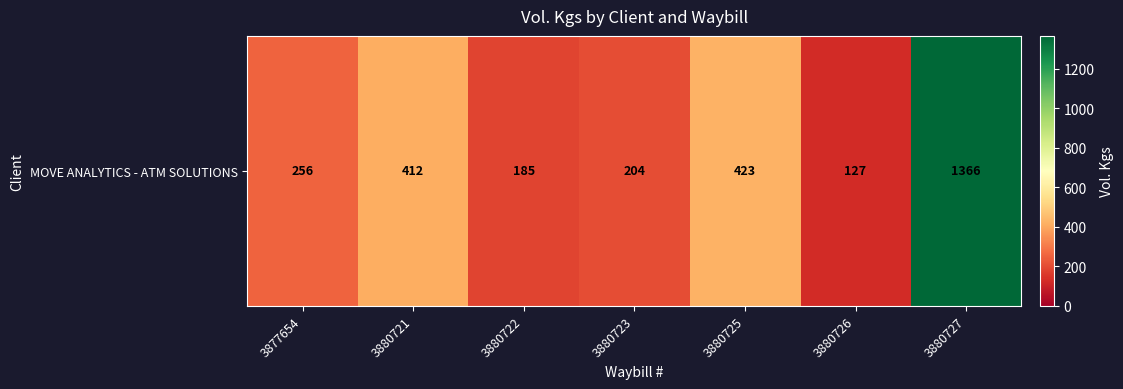

Reading right to left, list all the values displayed in this chart.

3880727=1366	3880726=127	3880725=423	3880723=204	3880722=185	3880721=412	3877654=256